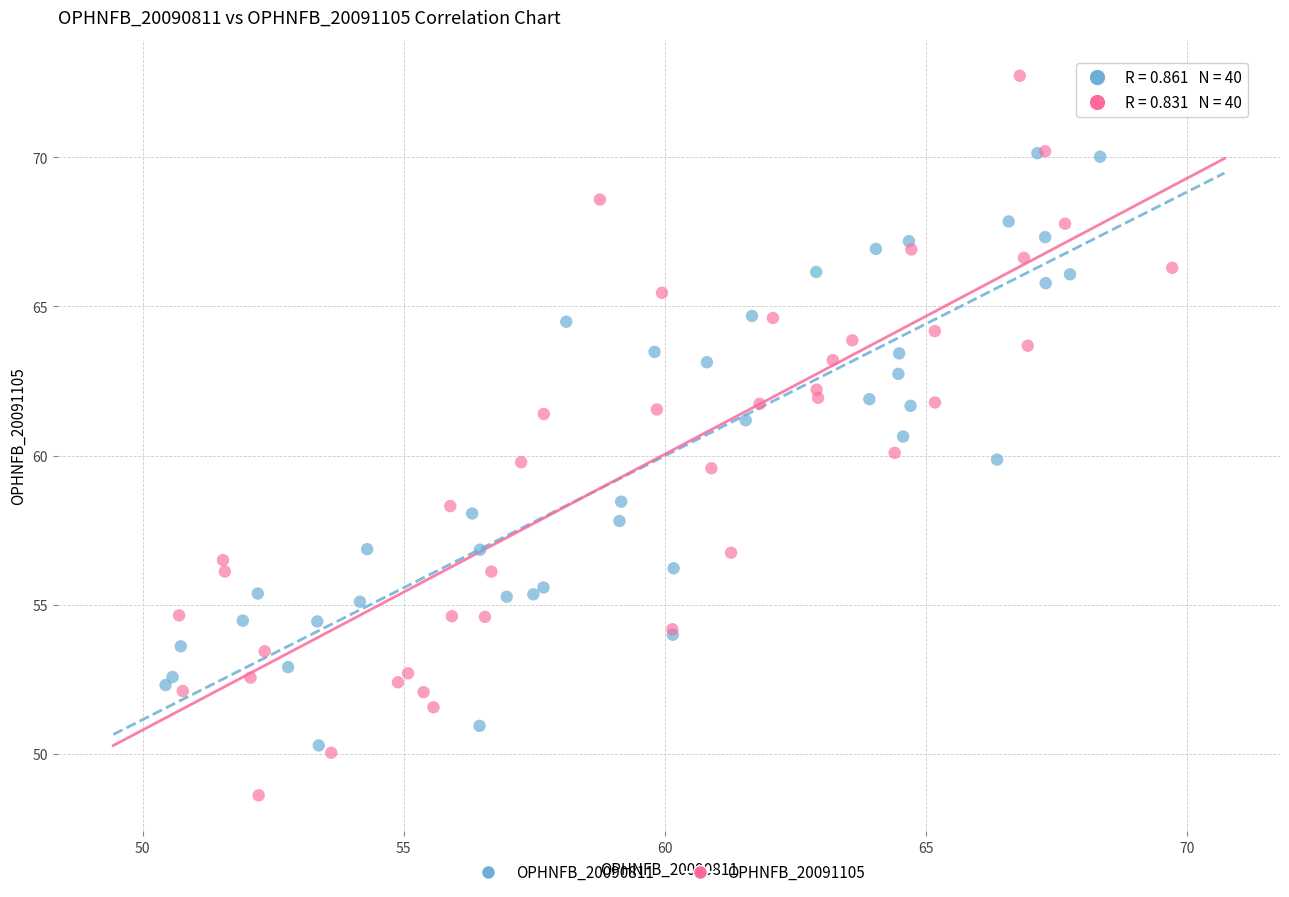

What are all the series names shown in the legend?

OPHNFB_20090811, OPHNFB_20091105